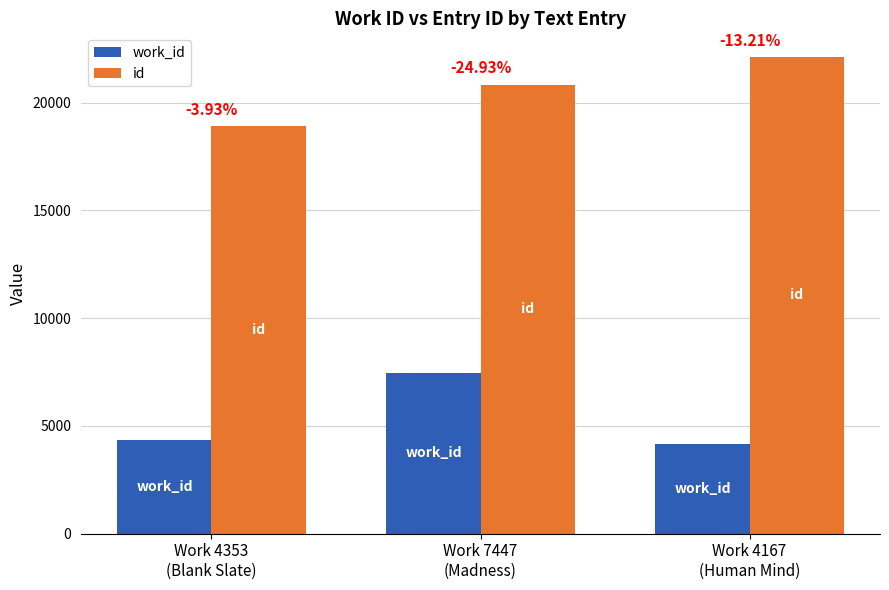

The work_id series shows 6283 at Work 4353
(Blank Slate). True or false?

False